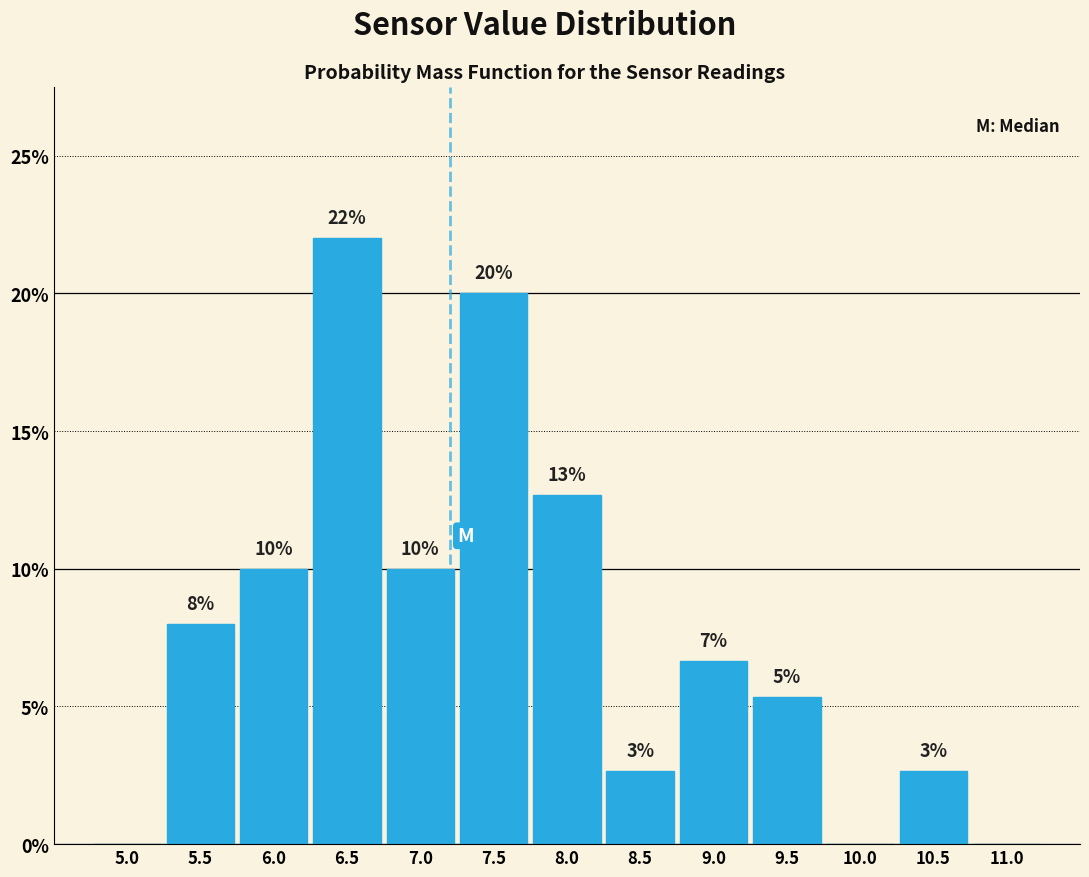

What is the change in value from 8.0 to 8.5?

-10.0